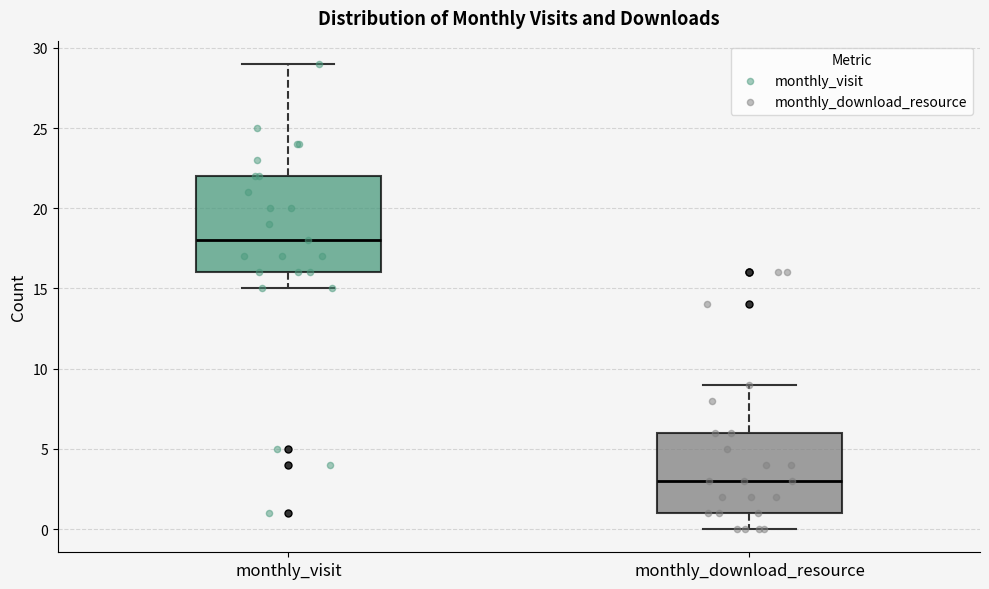

Reading left to right, read every box against the y-axis: the position of its median line, the range the box covers, and the ends of its whiskers. The values are not printed on the chart, so give them approximately, as read against the axis.

monthly_visit: median 18, box 16 to 22, whiskers 15 to 29
monthly_download_resource: median 3, box 1 to 6, whiskers 0 to 9